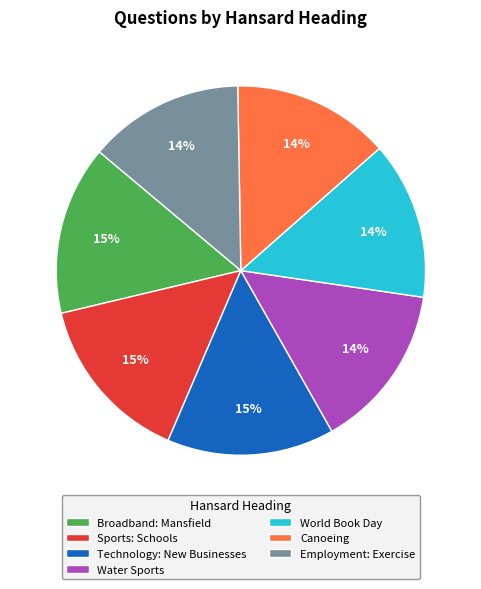

The Broadband: Mansfield slice represents 26% of the pie. True or false?

False